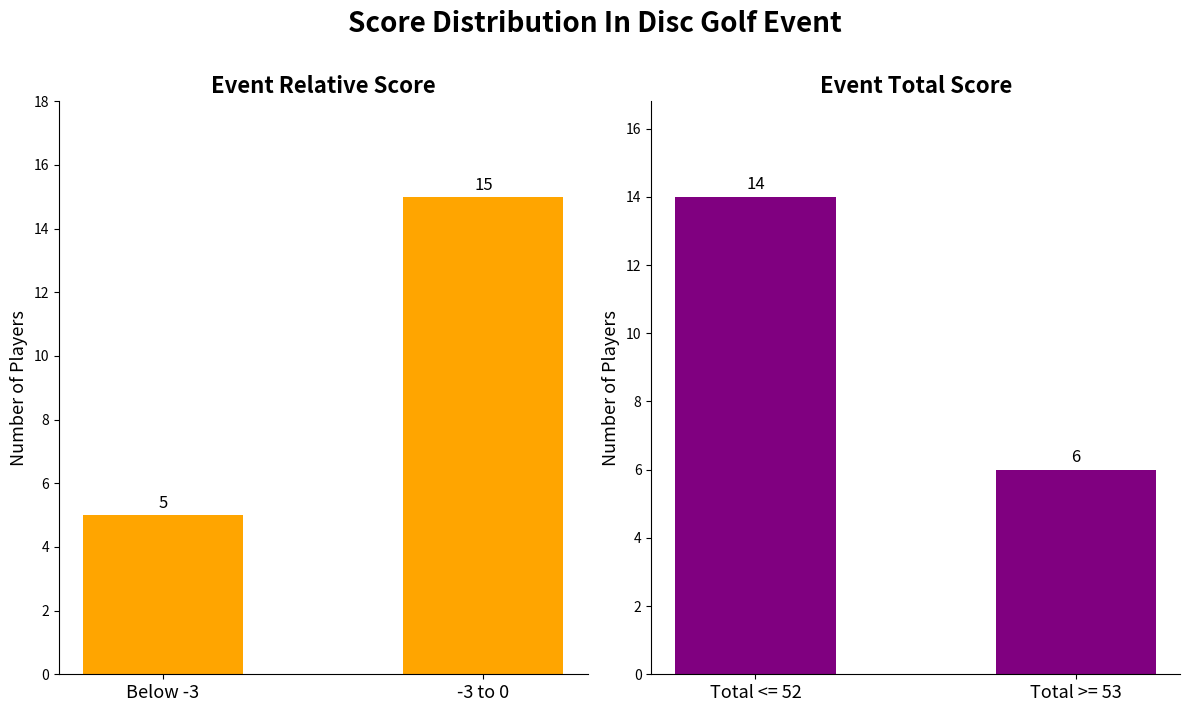

Are the bars grouped side by side (vs. stacked)?

No